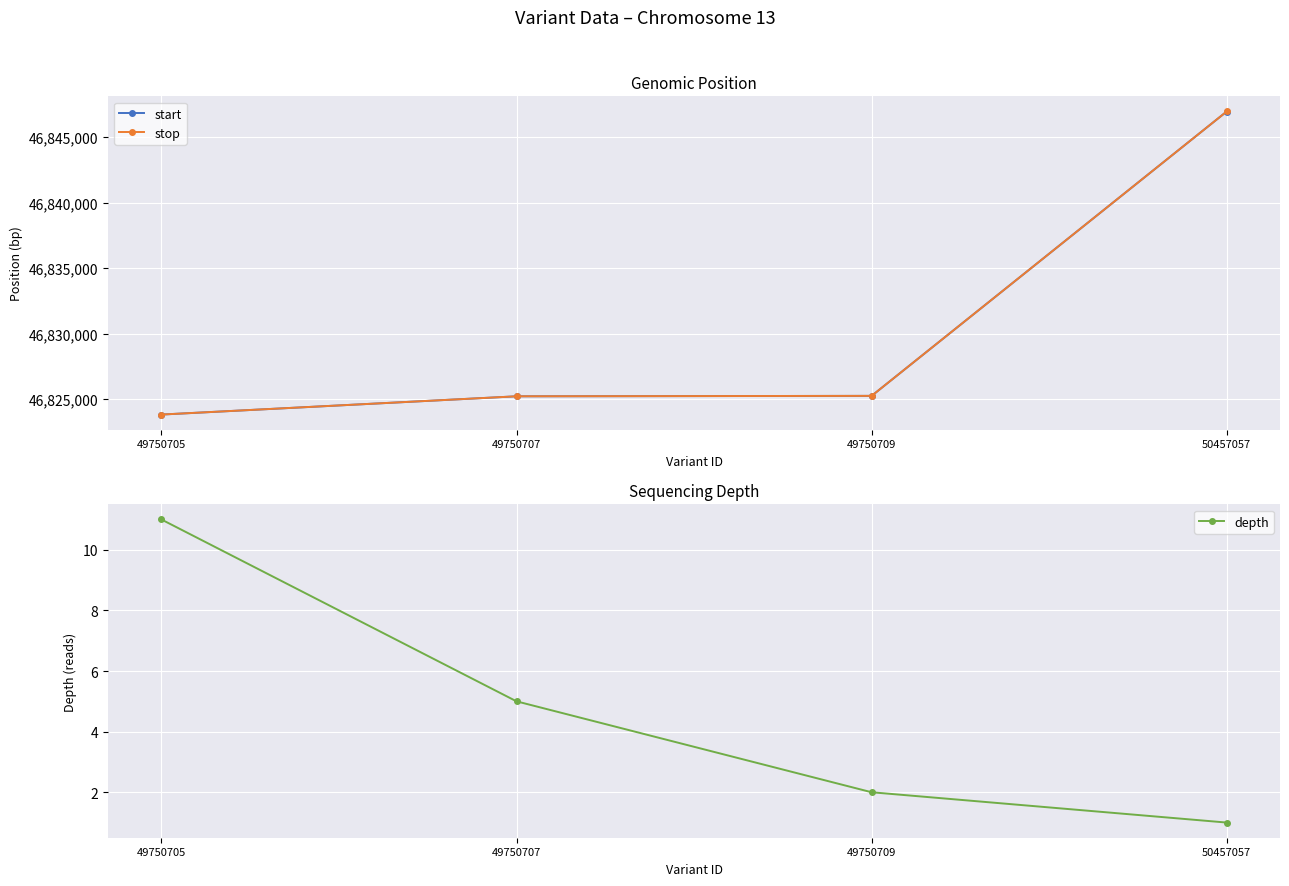

What is the value of the depth point at the 1st from the left?

11